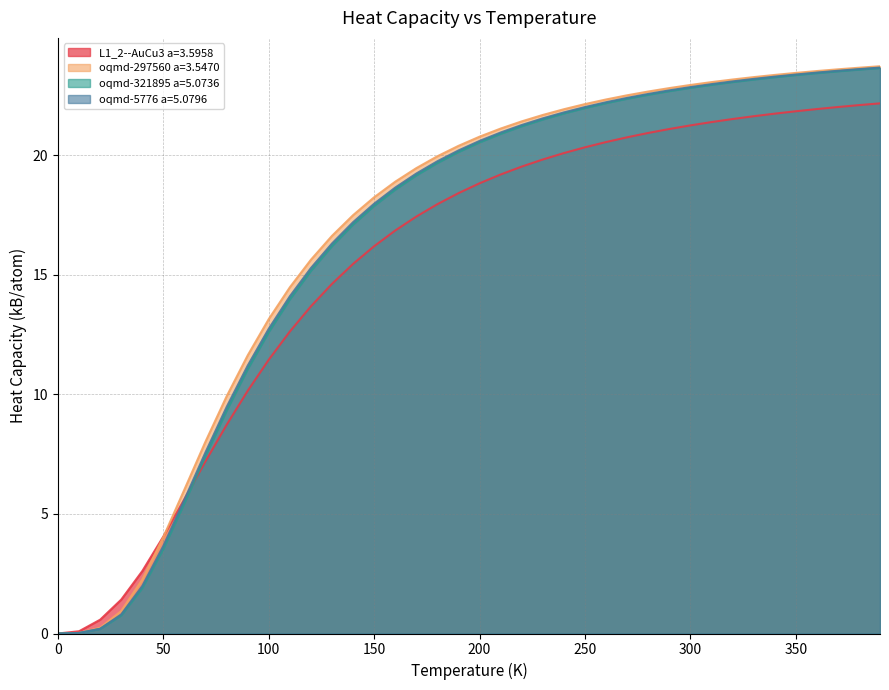

What is the maximum value for L1_2--AuCu3 a=3.5958?

22.2